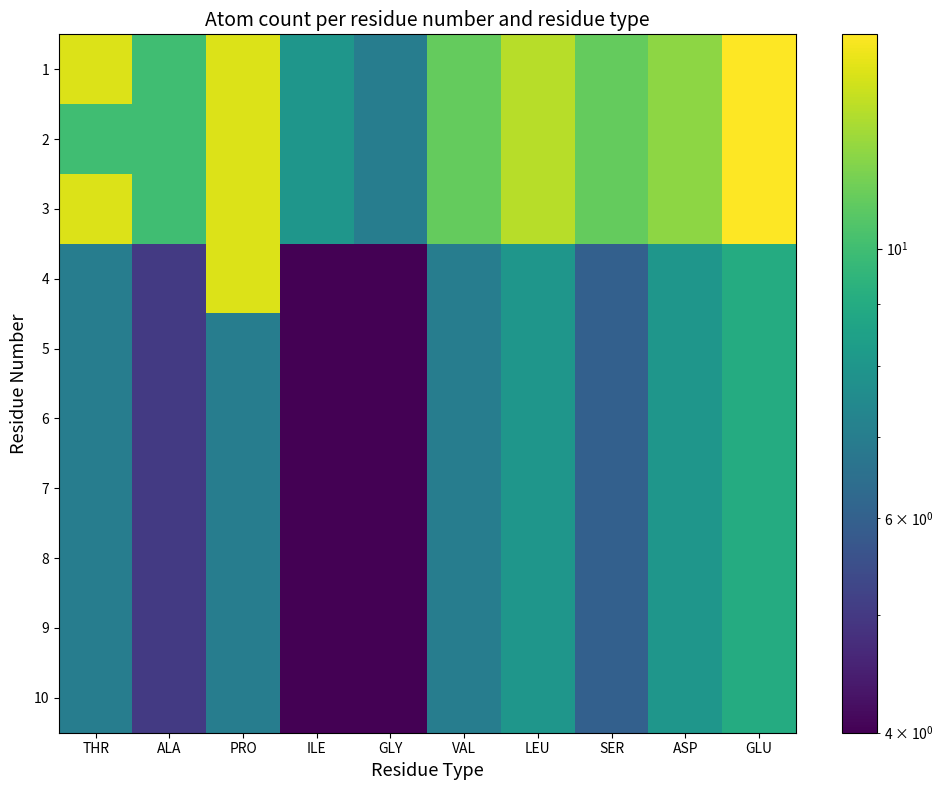

Which series has the largest total across all categories?

1